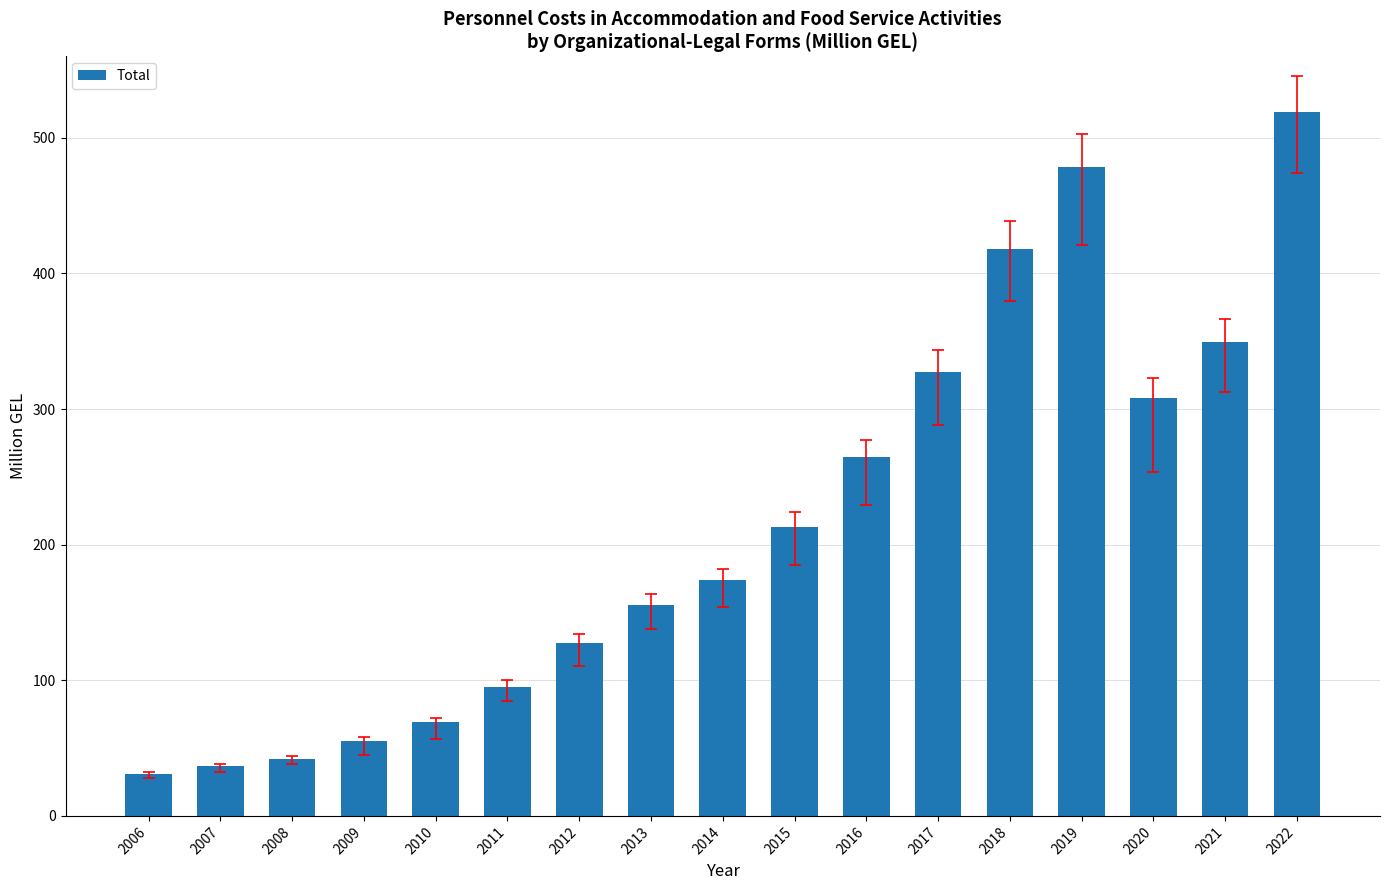

What is the maximum value shown in the chart?

519.4